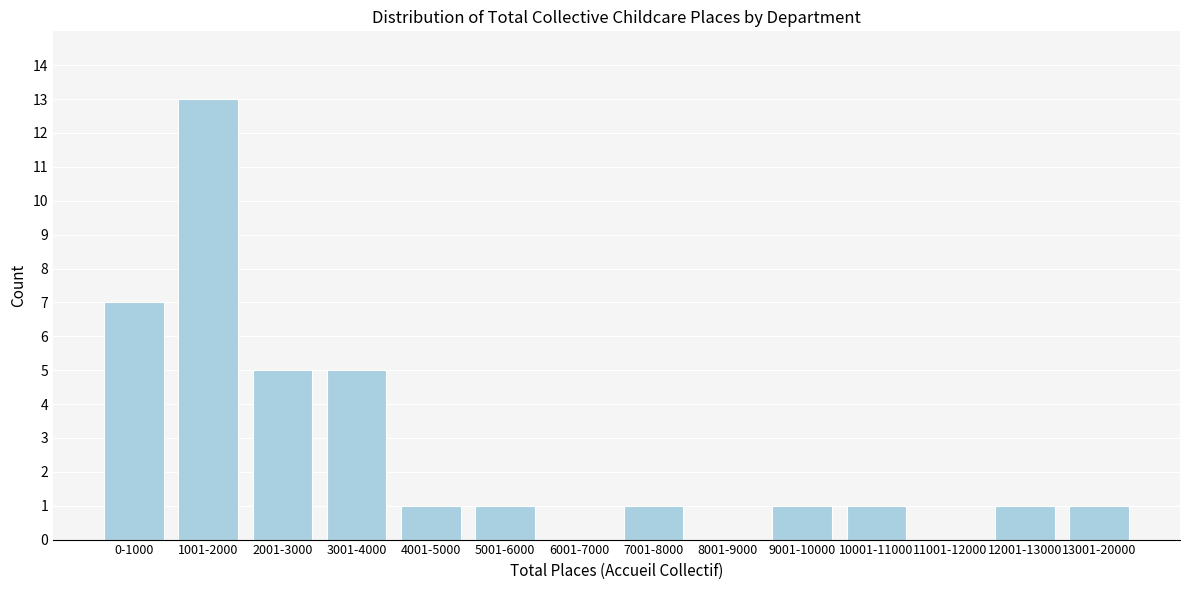

Reading right to left, extract all data points from this chart.

13001-20000=1	12001-13000=1	11001-12000=0	10001-11000=1	9001-10000=1	8001-9000=0	7001-8000=1	6001-7000=0	5001-6000=1	4001-5000=1	3001-4000=5	2001-3000=5	1001-2000=13	0-1000=7